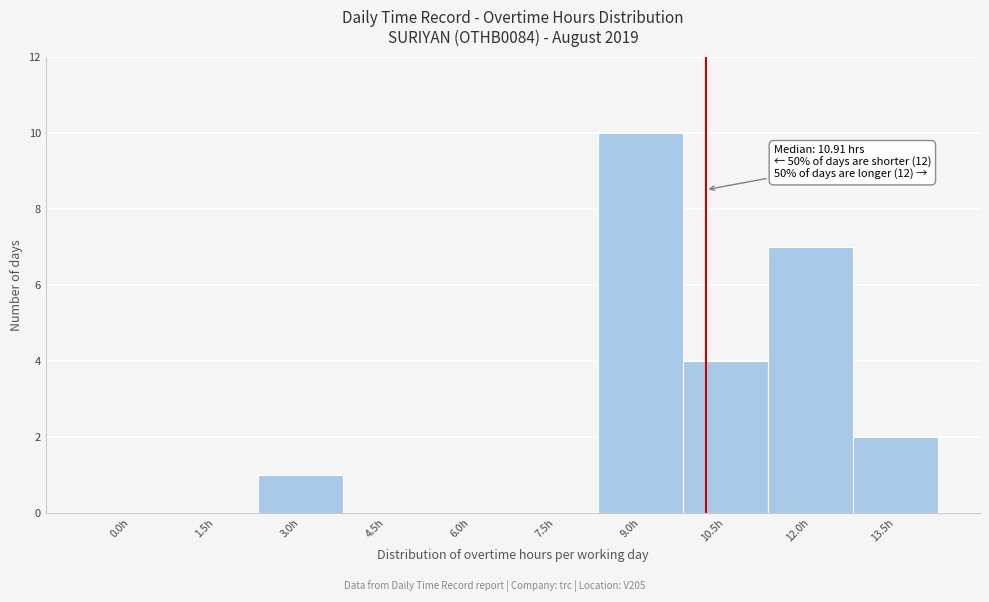

Reading left to right, what are all the values shown in this chart?

0.0h=0	1.5h=0	3.0h=1	4.5h=0	6.0h=0	7.5h=0	9.0h=10	10.5h=4	12.0h=7	13.5h=2